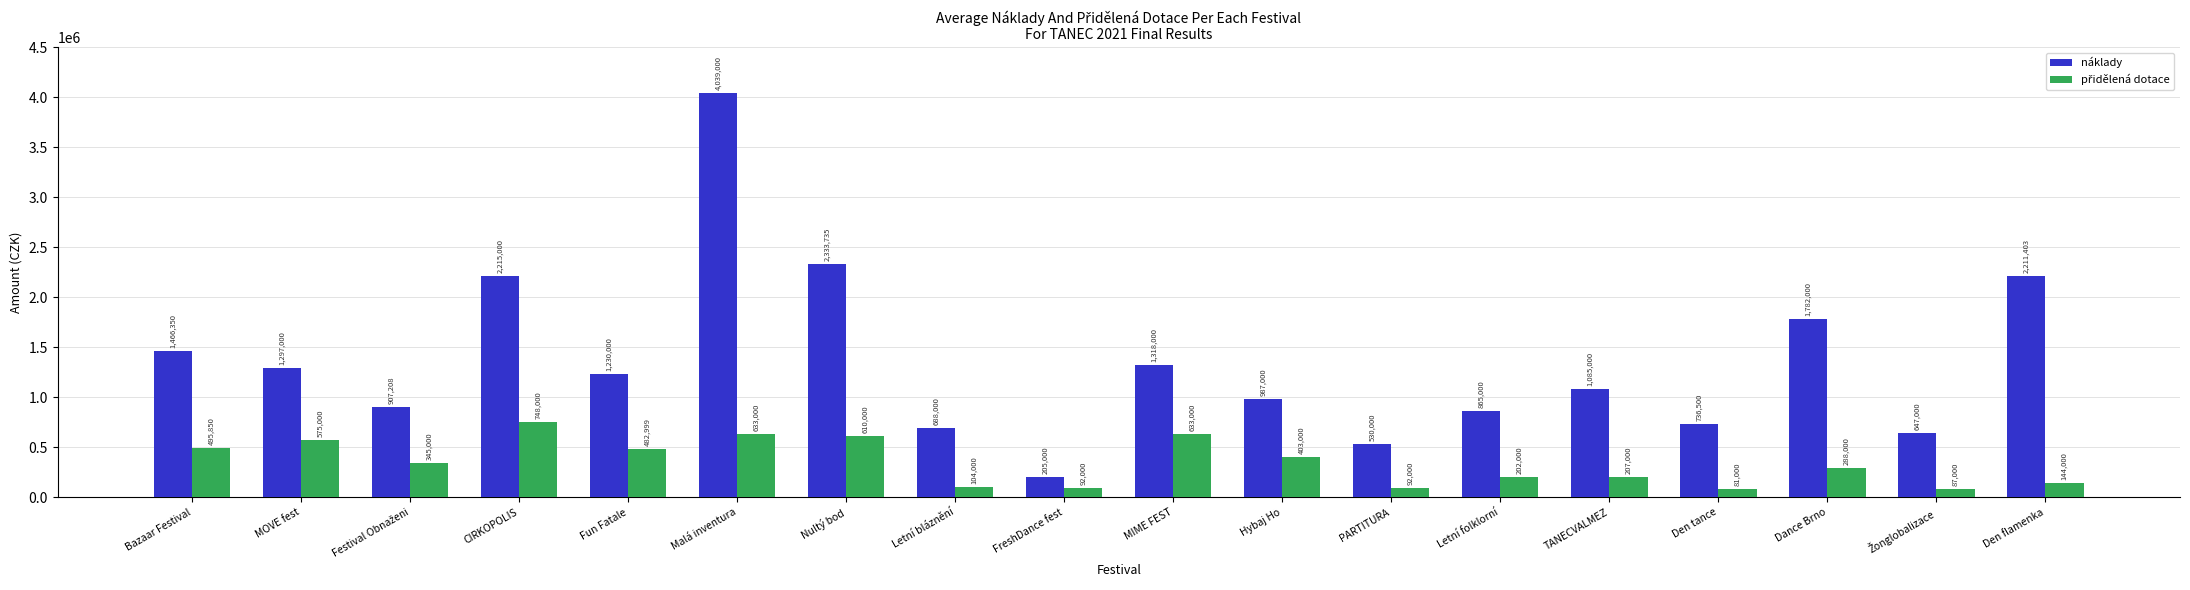

What position from the left is Fun Fatale?

5